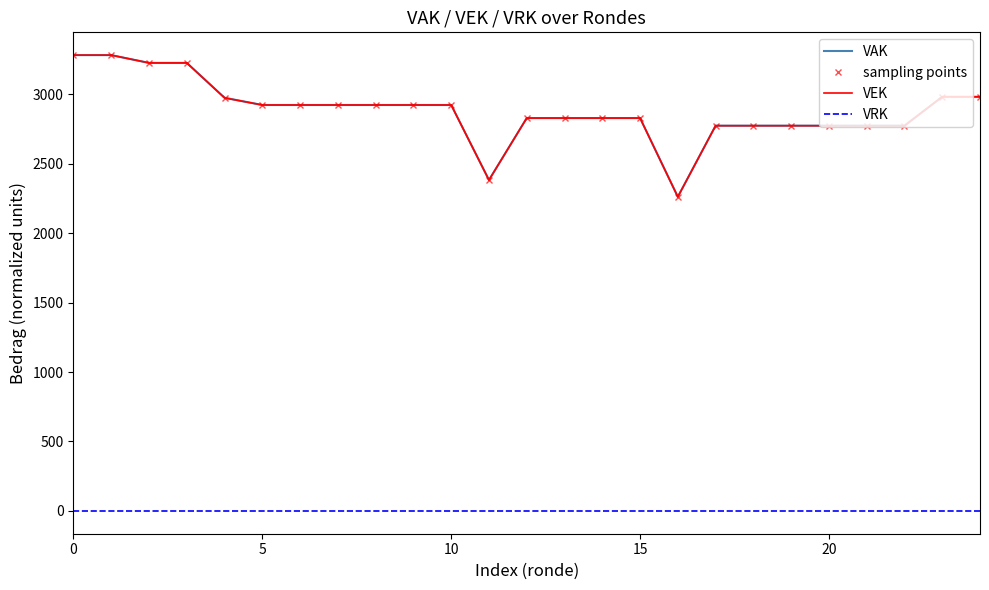

List the series in order of their peak value, highest first.

VAK, sampling points, VEK, VRK